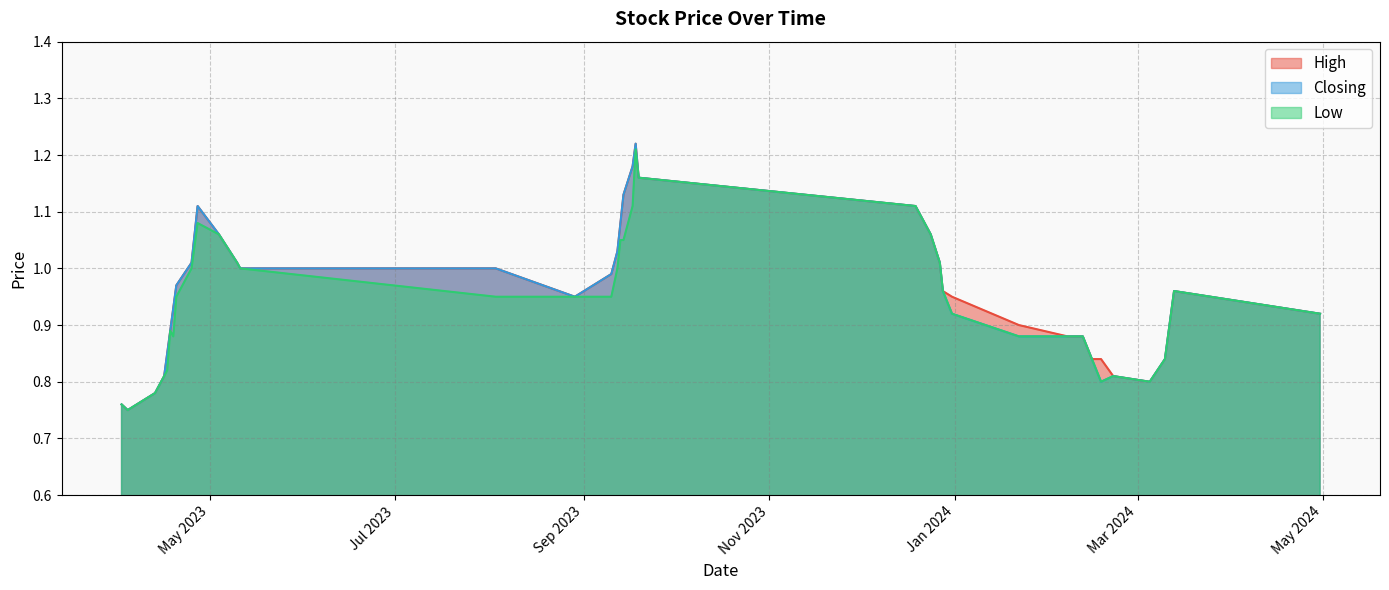

Count the number of data series in this chart.

3